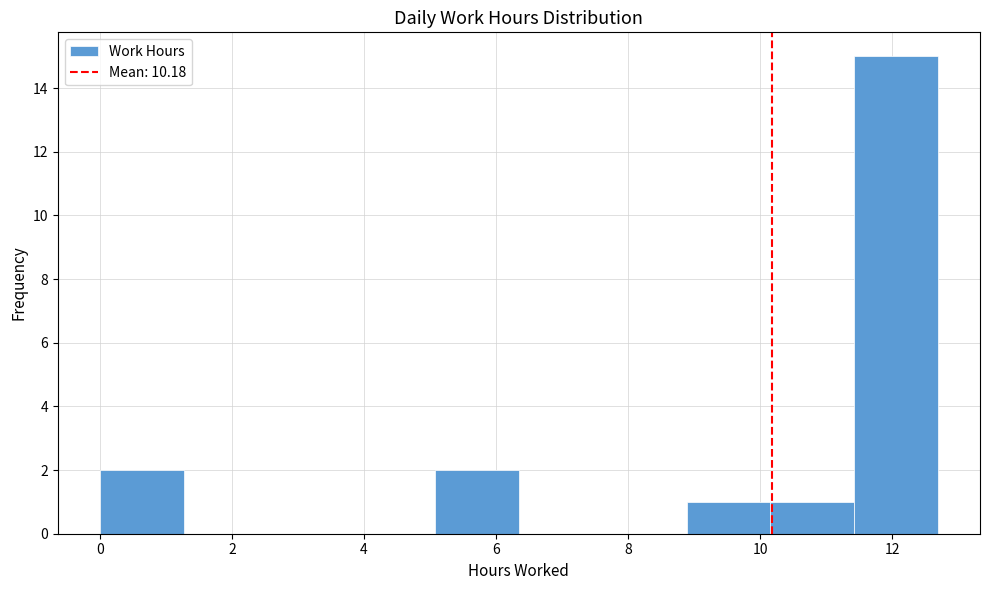

Reading left to right, transcribe this chart: for each bar, give the range it covers on the x-axis and its height. Neither the bar edges nor the heights are printed on the chart, so give them approximately, as read against the axes.

0.0 to 1.2: 2
1.2 to 2.6: 0
2.6 to 3.8: 0
3.8 to 5.0: 0
5.0 to 6.4: 2
6.4 to 7.6: 0
7.6 to 8.8: 0
8.8 to 10.2: 1
10.2 to 11.4: 1
11.4 to 12.6: 15